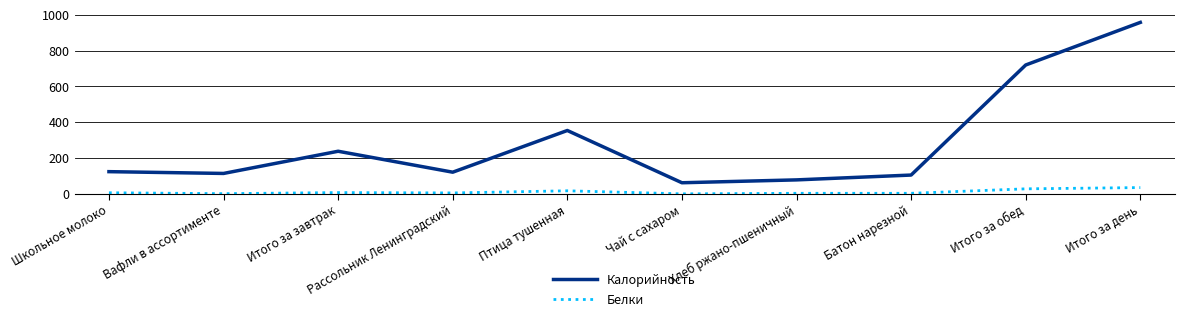

At how many categories does at least one series exceed 484?

2